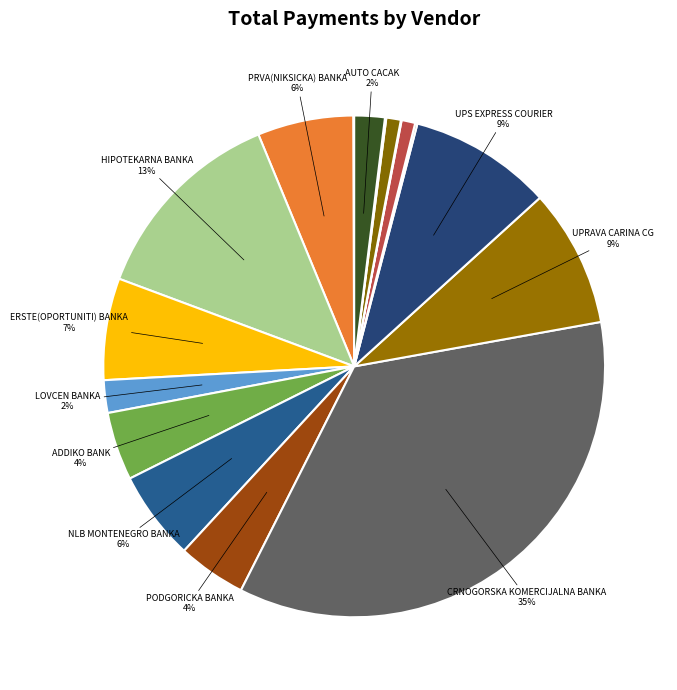

Which category has the smallest portion of the pie?

INSTITUT ZA CRNU METALURG-FOND SOL.